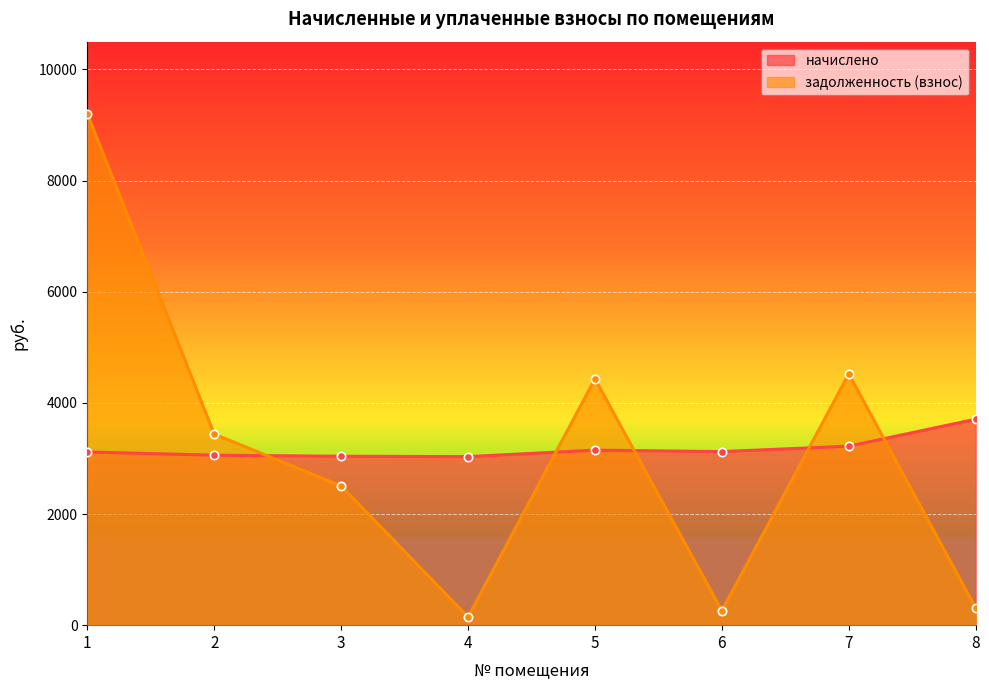

How many interior local peaks does the начислено series have?

1